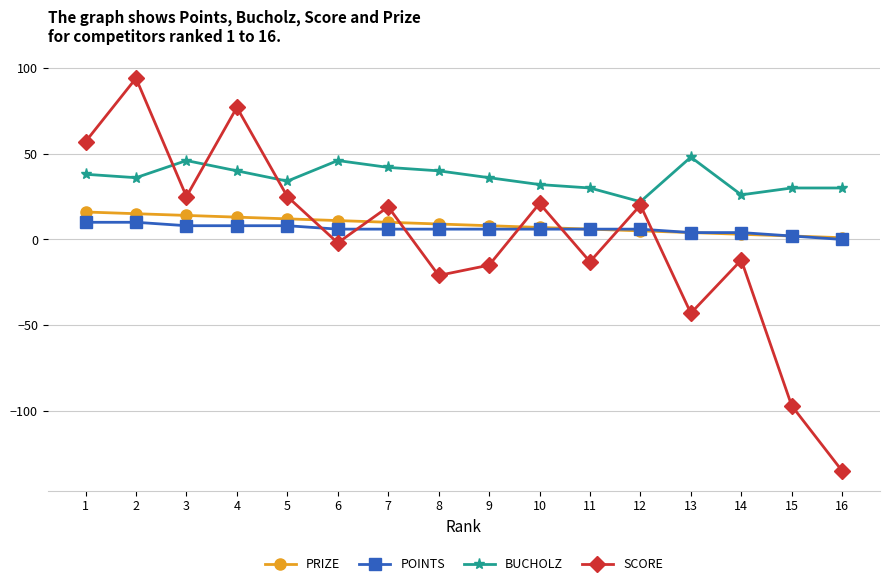

What is the spread (max minus min) of values at 2?

84